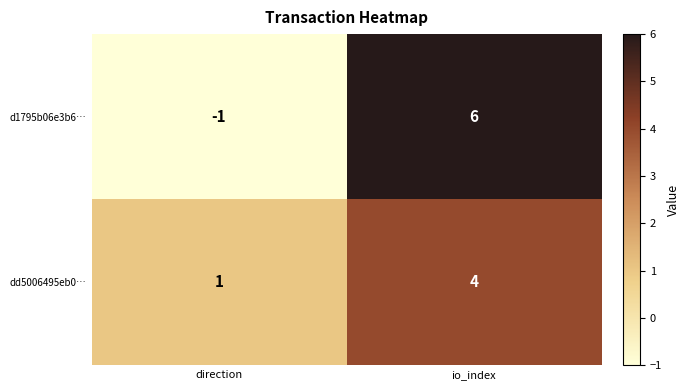

What is the spread (max minus min) of values at io_index?

2